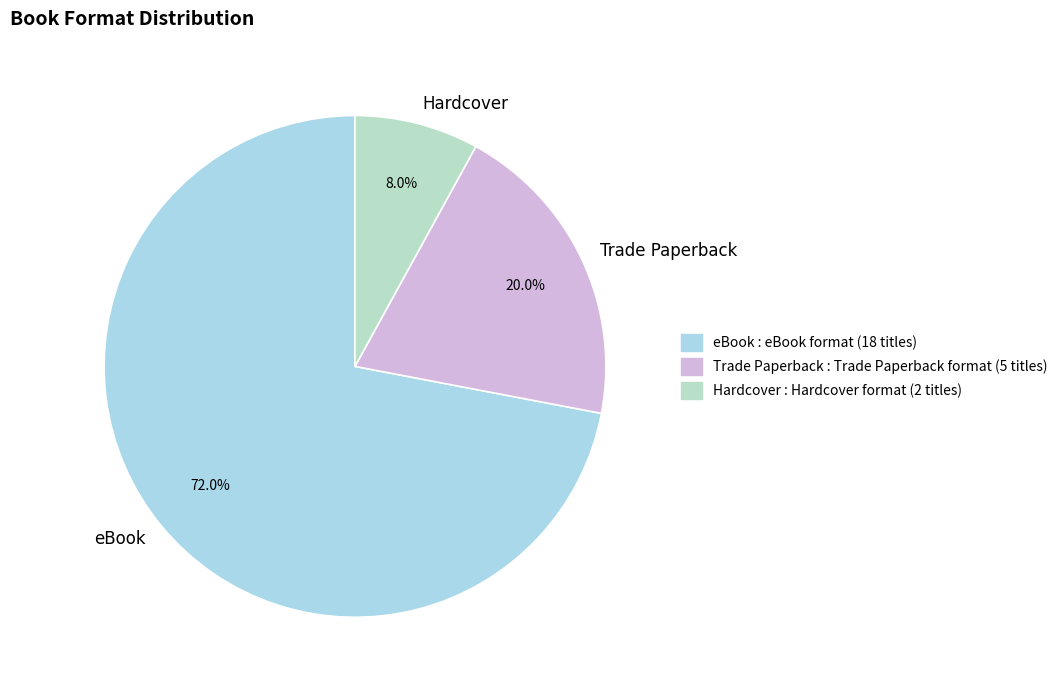

Combined, what portion of the pie is Hardcover and Trade Paperback?

28.0%